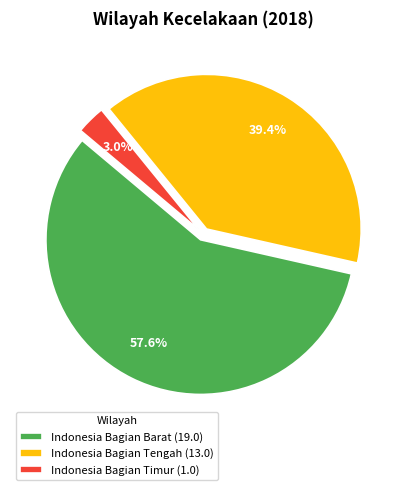

To the nearest percent, what is the difference between the largest and smallest slice percentages?

55%